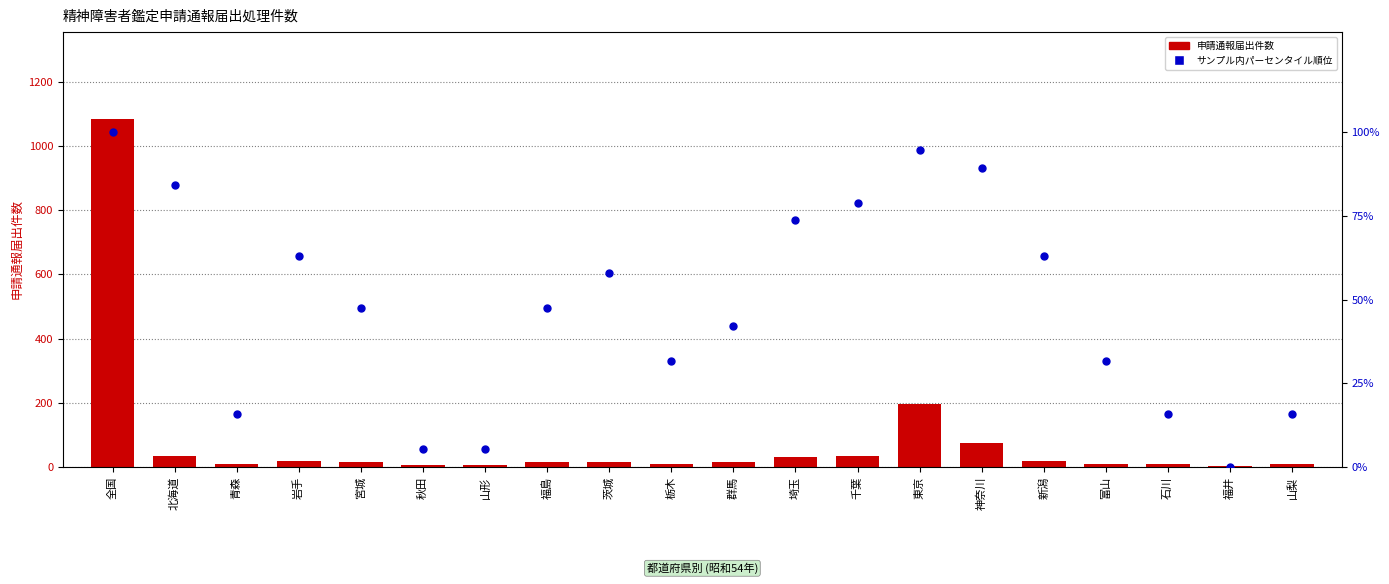

At how many categories does at least one series exceed 125?

2